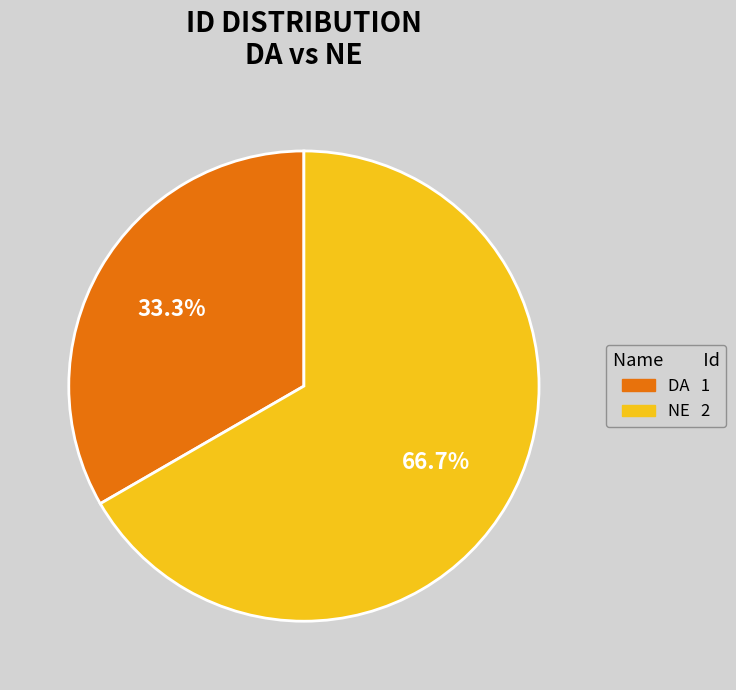

Is it true that NE is 67% of the pie?

True